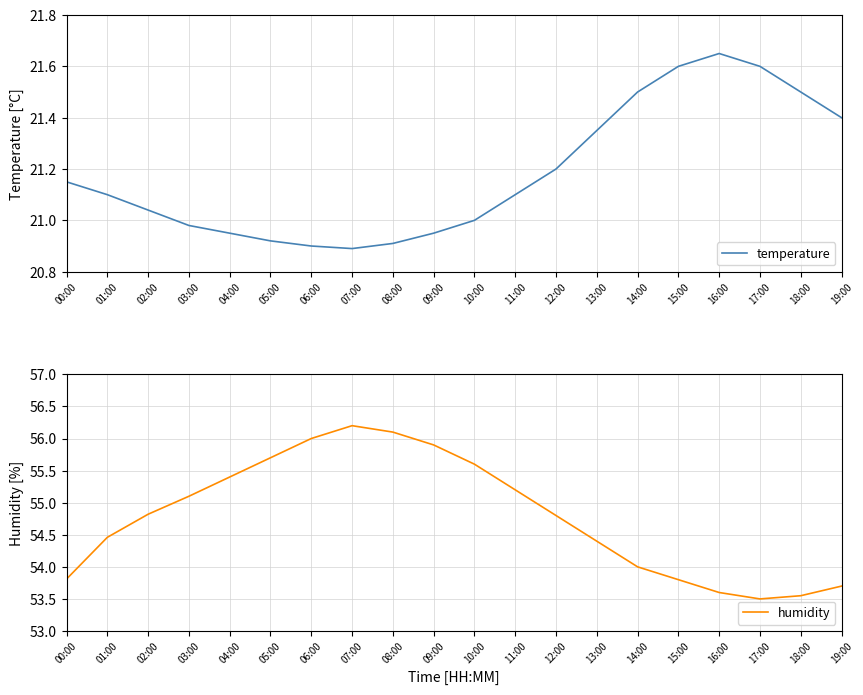

Where is the first local maximum for temperature?

16:00